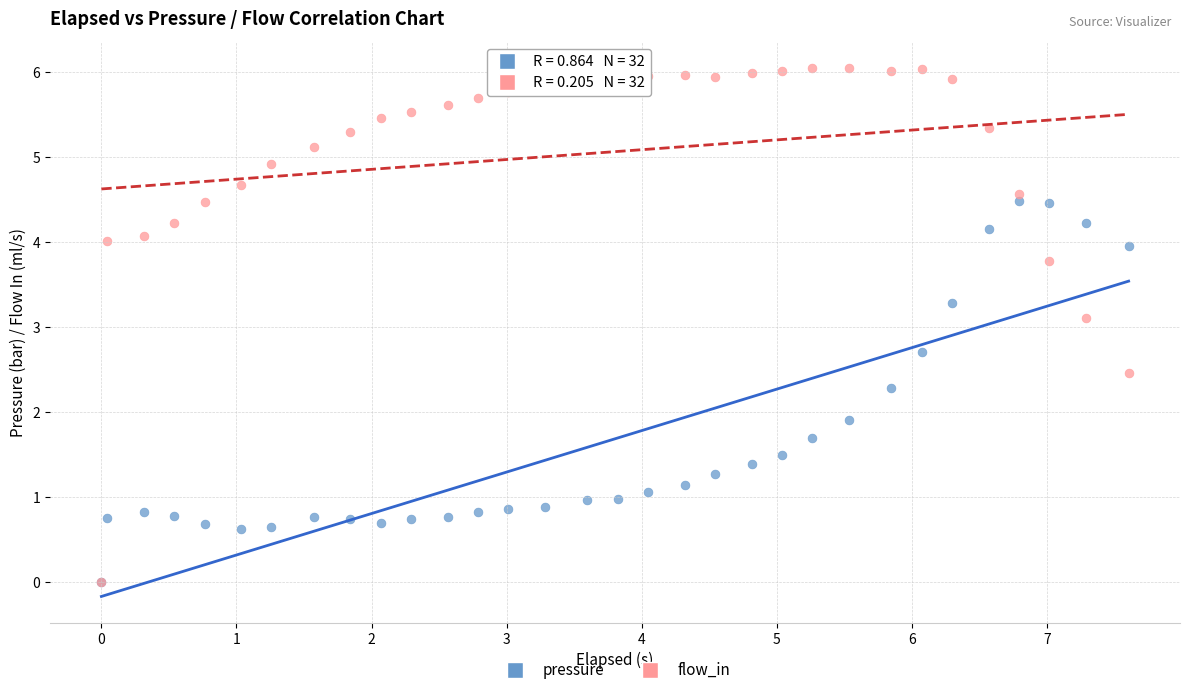

Which series contains the highest Y value?

flow_in